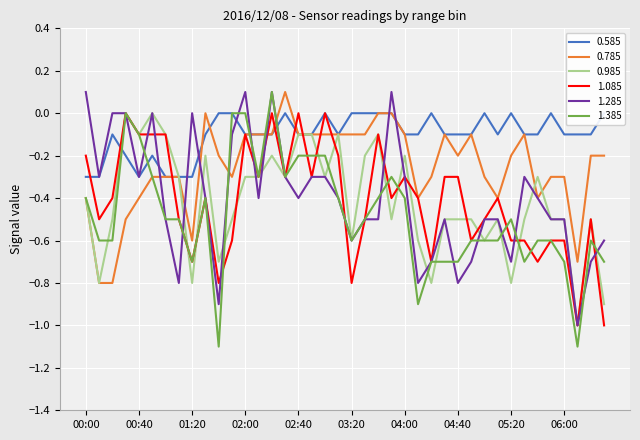

The 1.385 series shows -0.3 at 01:20. True or false?

False